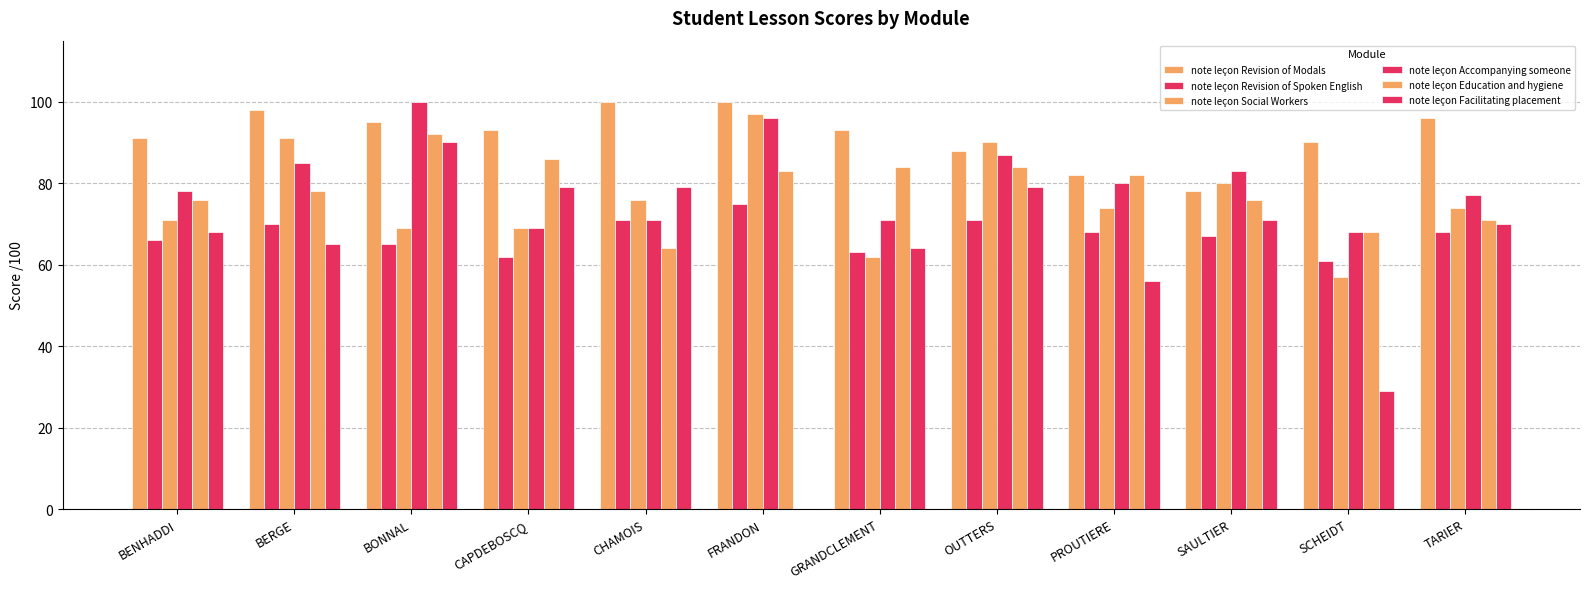

How many values in note leçon Facilitating placement are above zero?

11